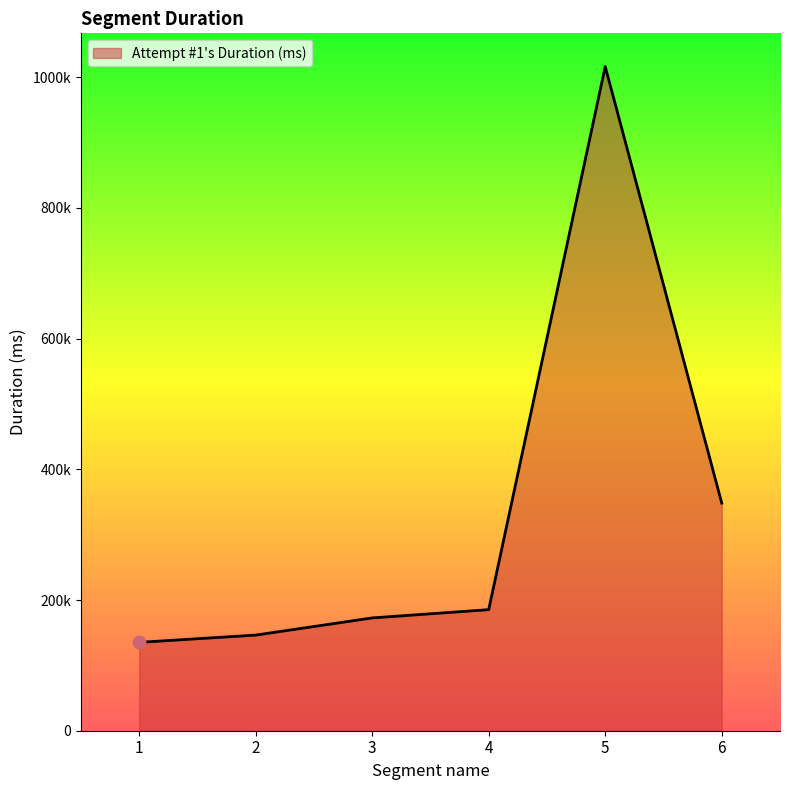

Is this an area chart (filled region under the line)?

Yes